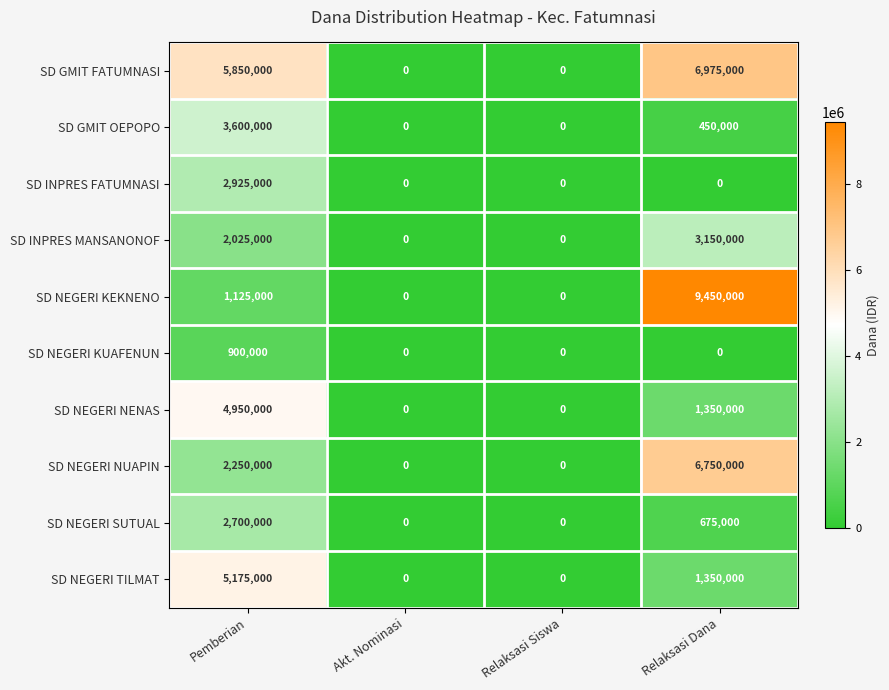

Which series has the largest total across all categories?

SD GMIT FATUMNASI